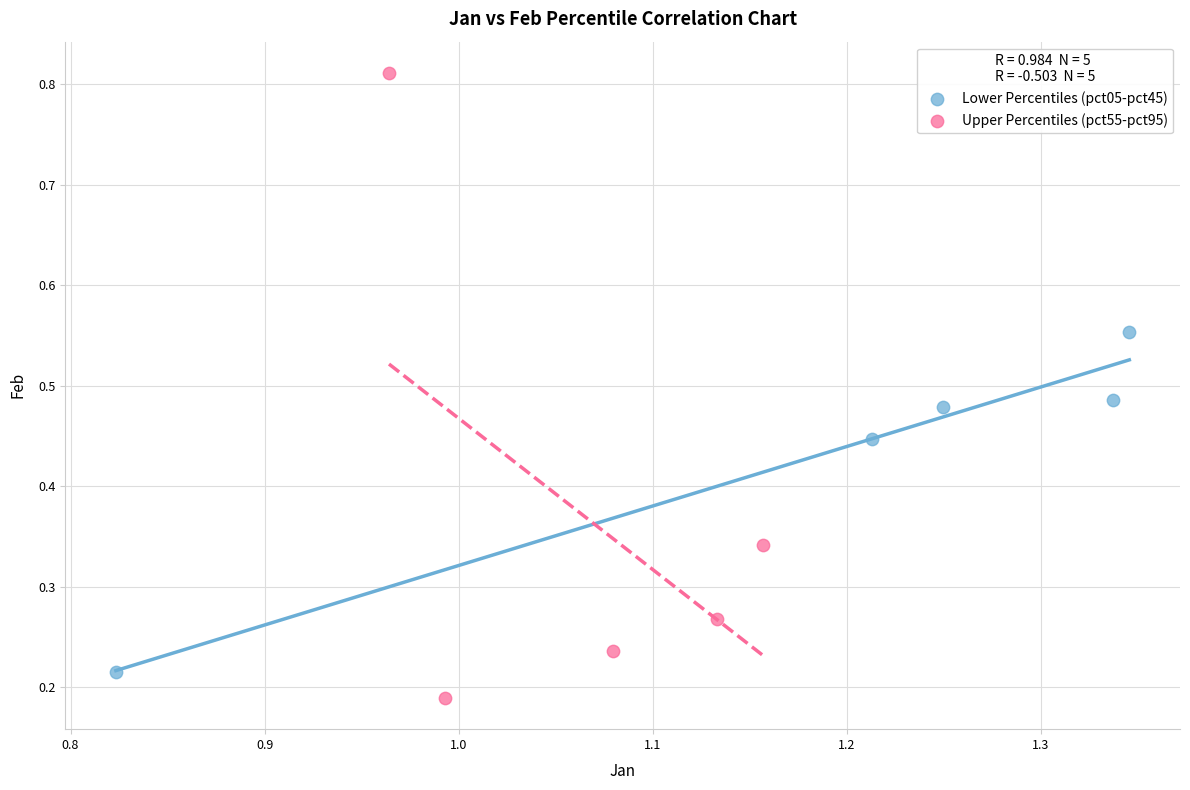

Which series contains the highest Y value?

Upper Percentiles (pct55-pct95)